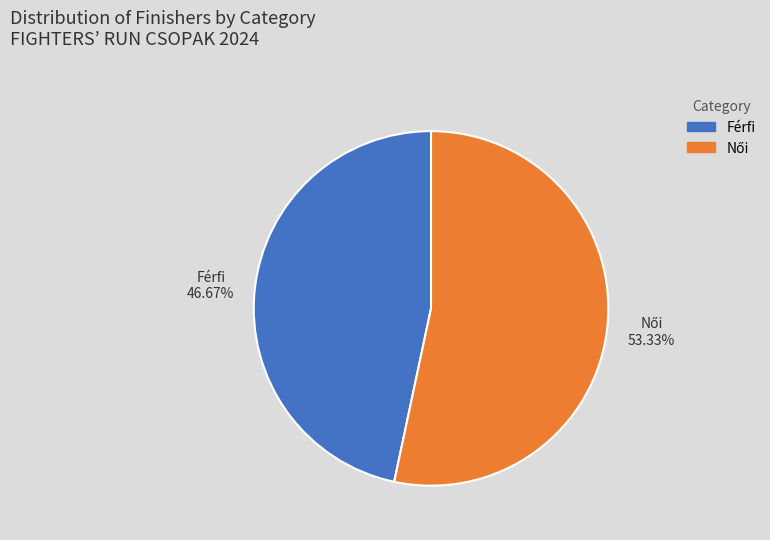

To the nearest percent, what is the difference between the largest and smallest slice percentages?

7%